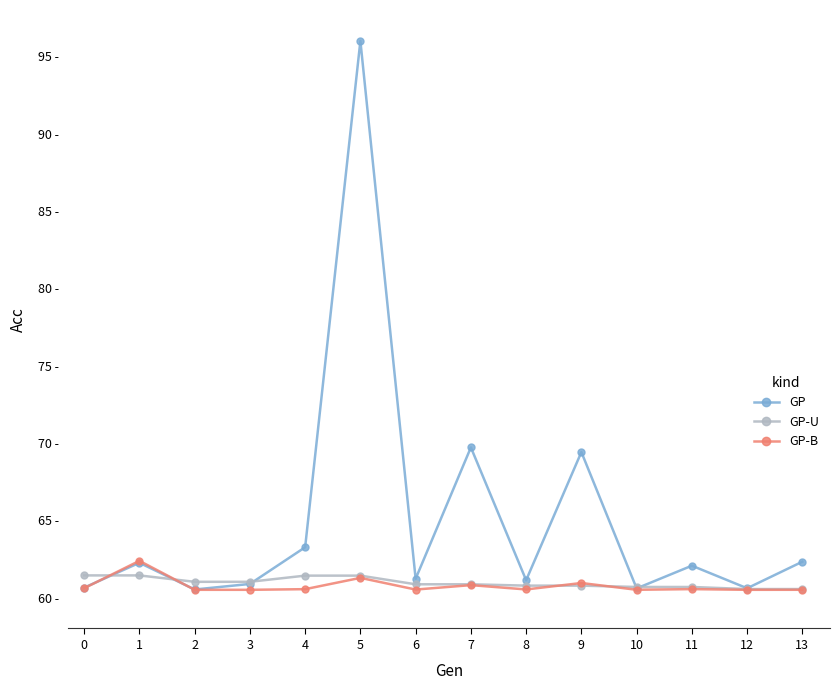

Is it true that GP equals 91.4 at 0?

False